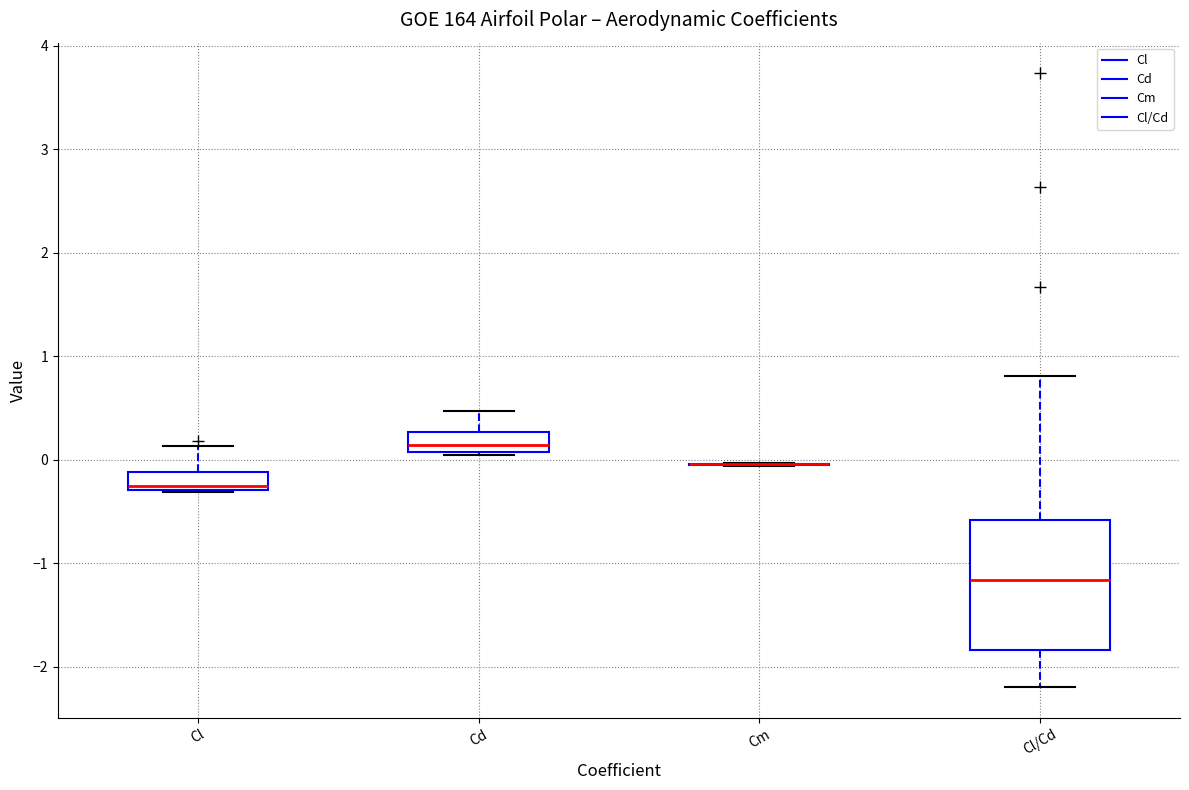

Reading left to right, read every box against the y-axis: the position of its median line, the range the box covers, and the ends of its whiskers. The values are not printed on the chart, so give them approximately, as read against the axis.

Cl: median -0.3 (just above the box's lower edge), box -0.3 to -0.1, whiskers -0.3 to 0.1
Cd: median 0.1 (just above the box's lower edge), box 0.1 to 0.3, whiskers 0.0 to 0.5
Cm: box collapsed to a line at 0.0, whiskers -0.1 to 0.0
Cl/Cd: median -1.2, box -1.8 to -0.6, whiskers -2.2 to 0.8